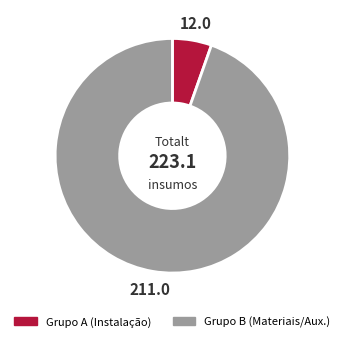

How many segments does this pie chart have?

2